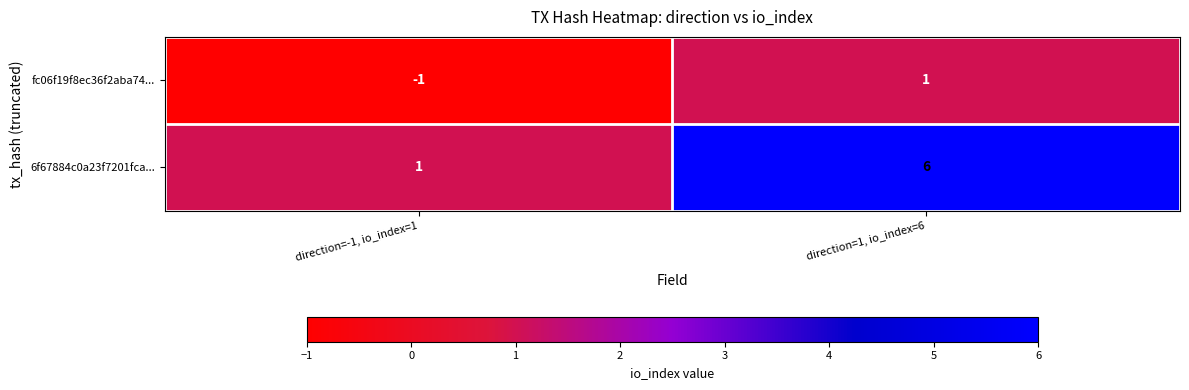

Which series has the largest total across all categories?

6f67884c0a23f7201fca...